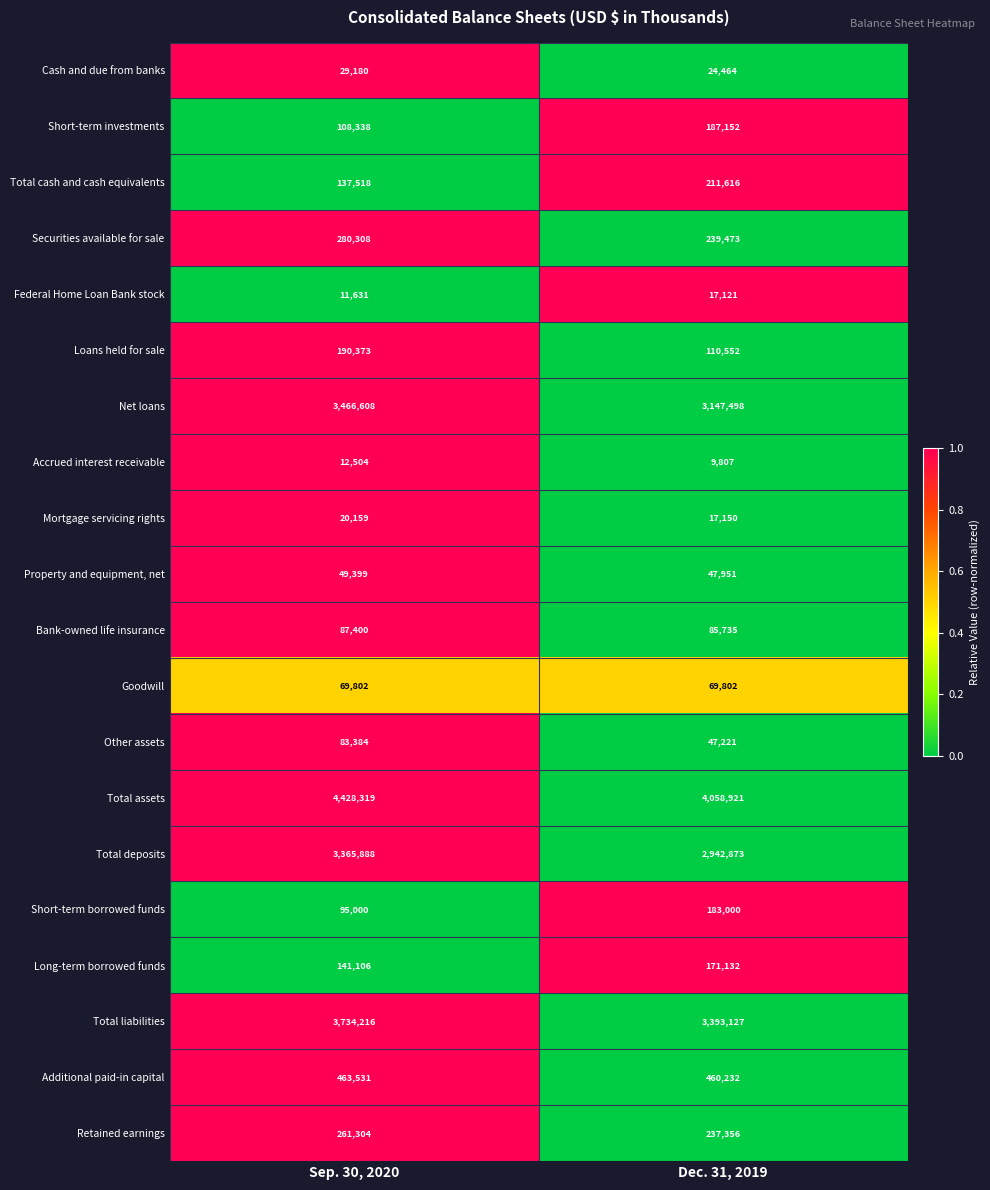

Is it true that Additional paid-in capital equals 463531 at Sep. 30, 2020?

True